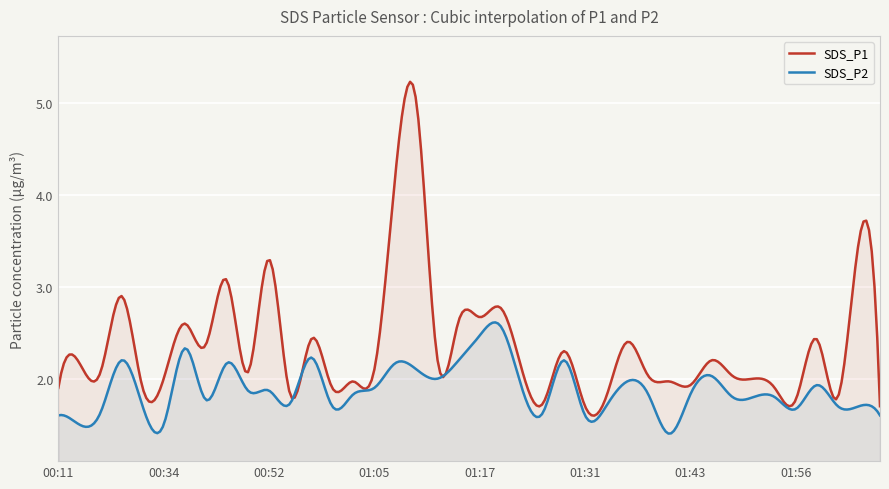

True or false: SDS_P1 and SDS_P2 cross at least once.

True